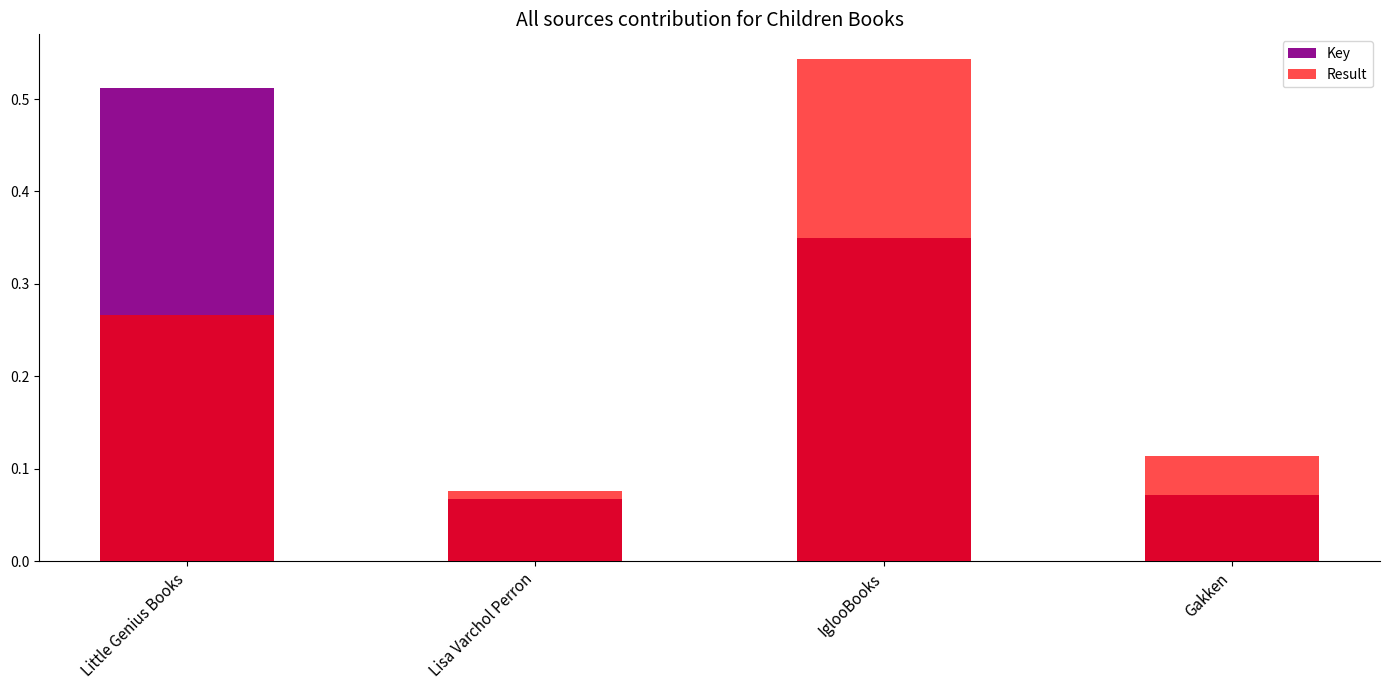

What is the label of the 1st bar from the right?

Gakken